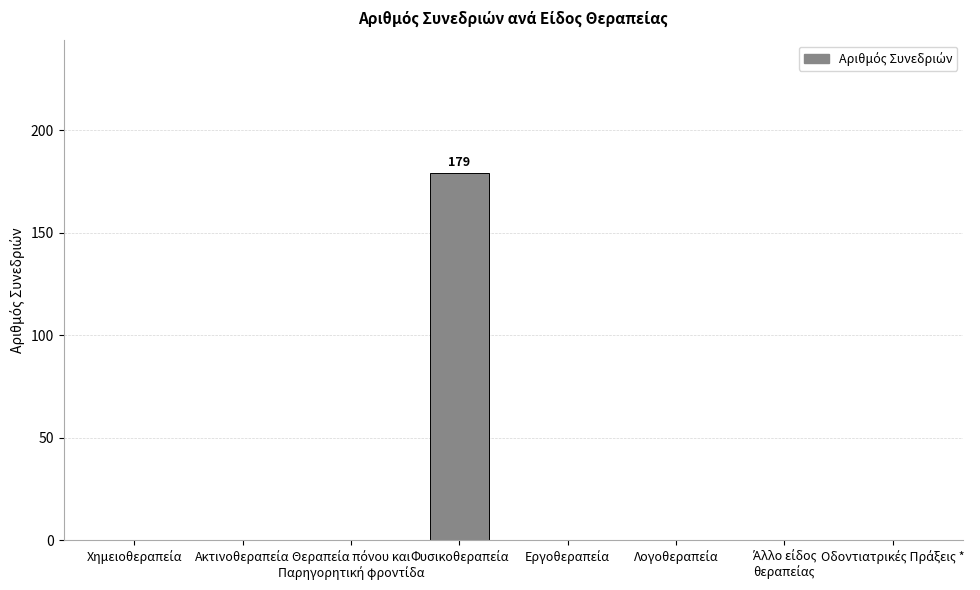

What is the maximum value shown in the chart?

179